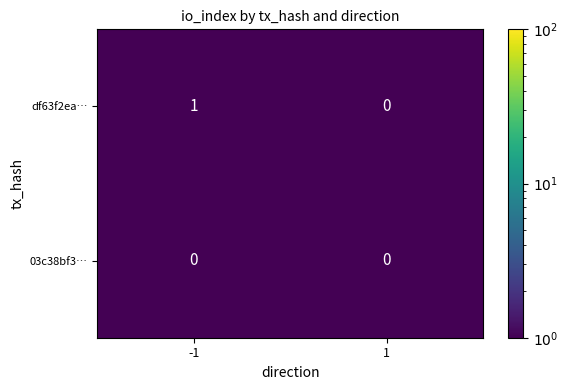

Reading left to right, extract all data points from this chart.

df63f2ea…: 1	0
03c38bf3…: 0	0